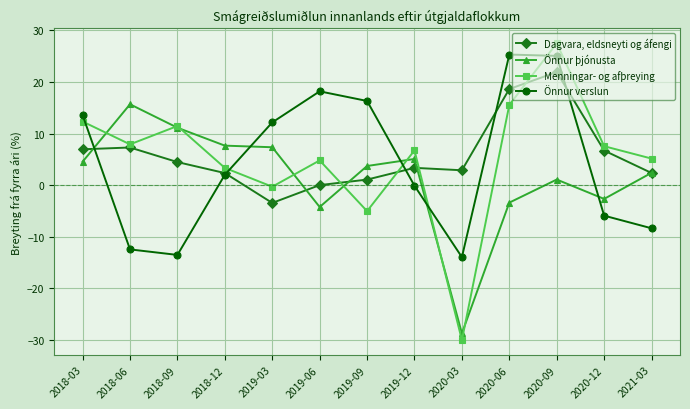

What is the maximum value shown in the chart?

27.5